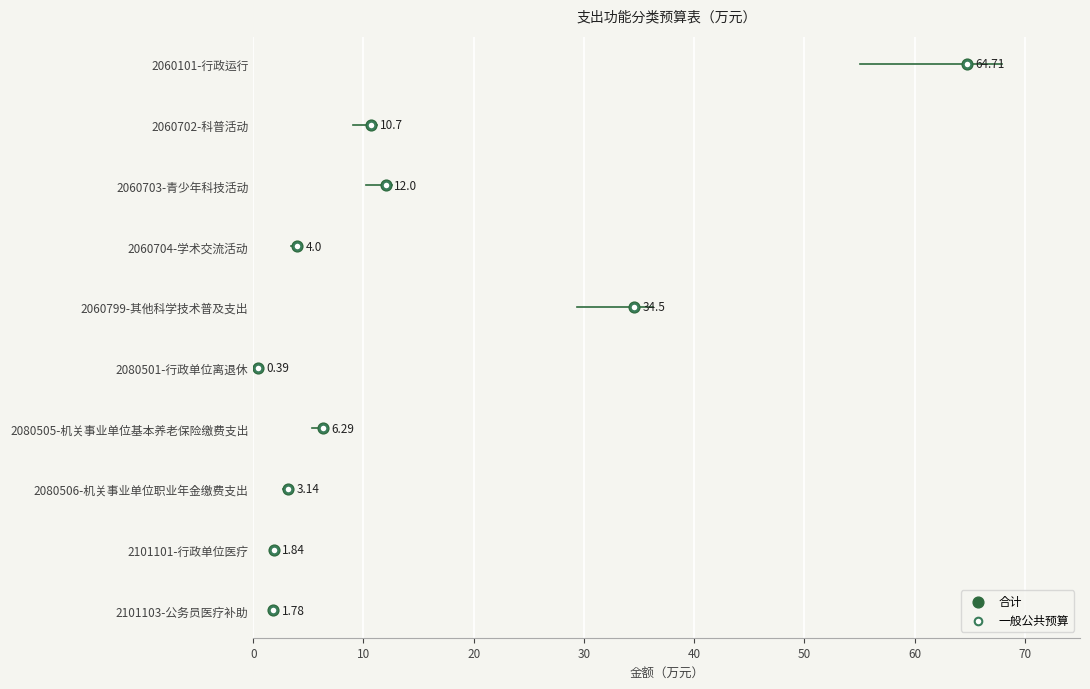

Which series has the largest Y range (max minus min)?

合计